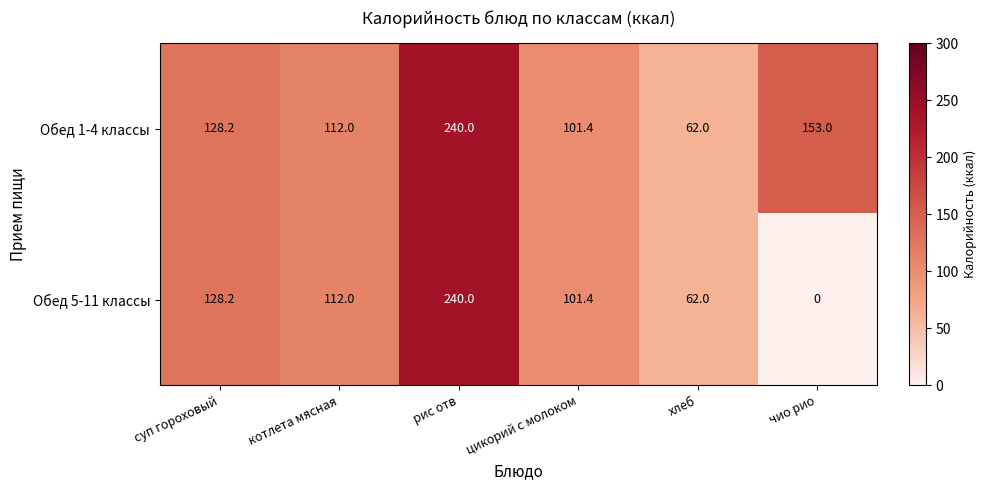

The Обед 5-11 классы series shows 101.4 at цикорий с молоком. True or false?

True